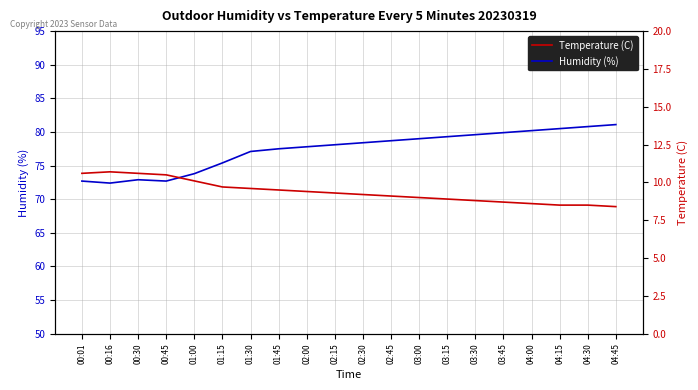

What is the difference between the maximum and minimum values in the Temperature (C) series?

2.3